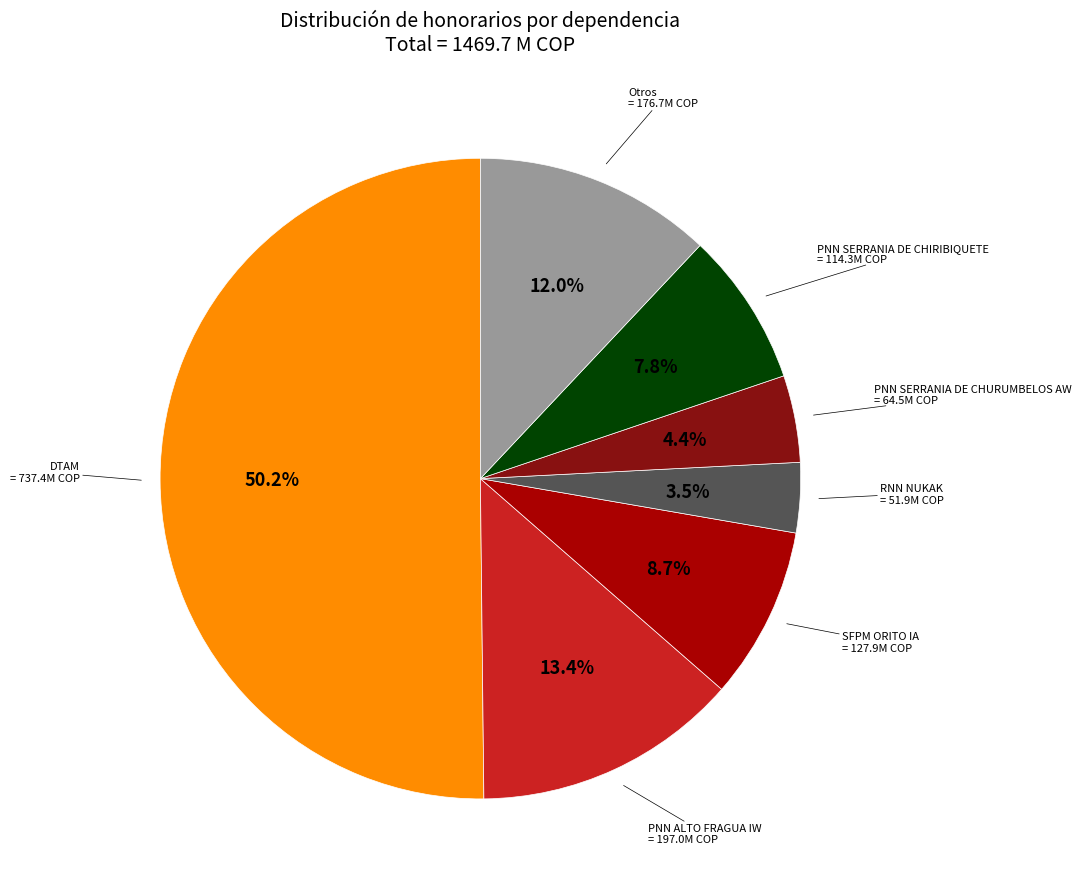

Rank the categories by value from lowest to highest.

RNN NUKAK, PNN SERRANIA DE CHURUMBELOS AW, PNN SERRANIA DE CHIRIBIQUETE, SFPM ORITO IA, Otros, PNN ALTO FRAGUA IW, DTAM